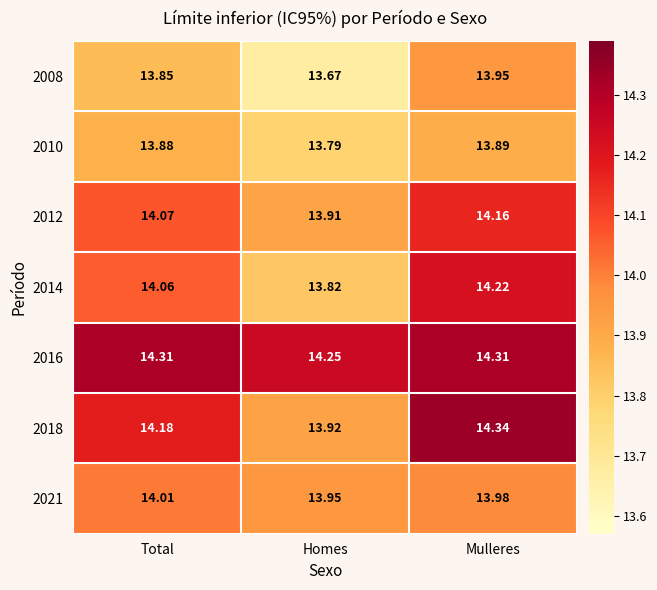

List the labels in order of 2010 value, smallest first.

Homes, Total, Mulleres